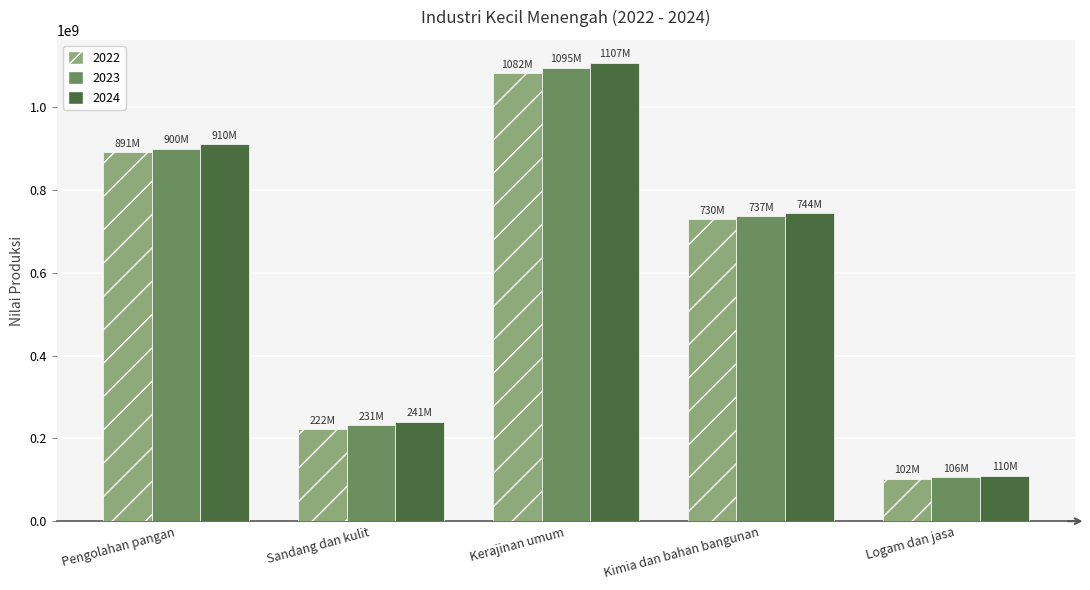

What is the sum of the 2022 values at Pengolahan pangan and Kimia dan bahan bangunan?

1620936000